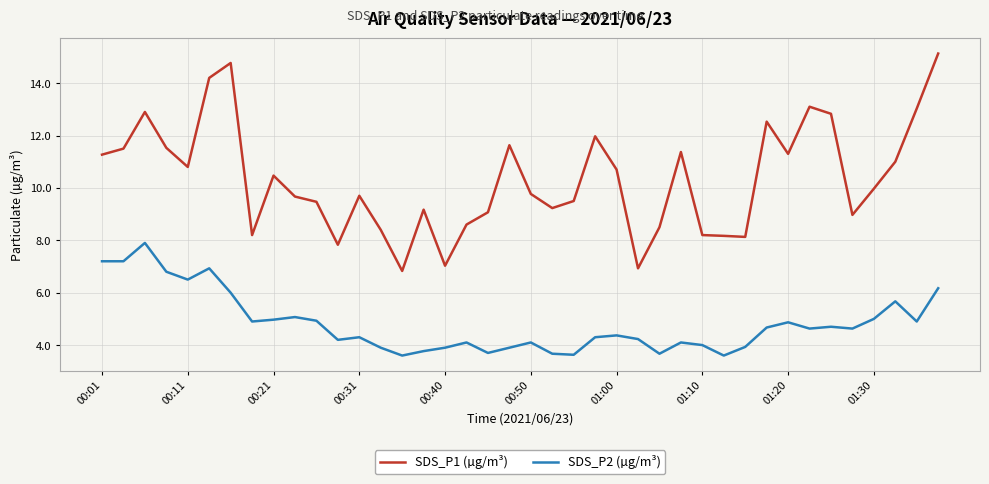

What is the minimum value for SDS_P1 (µg/m³)?

6.8